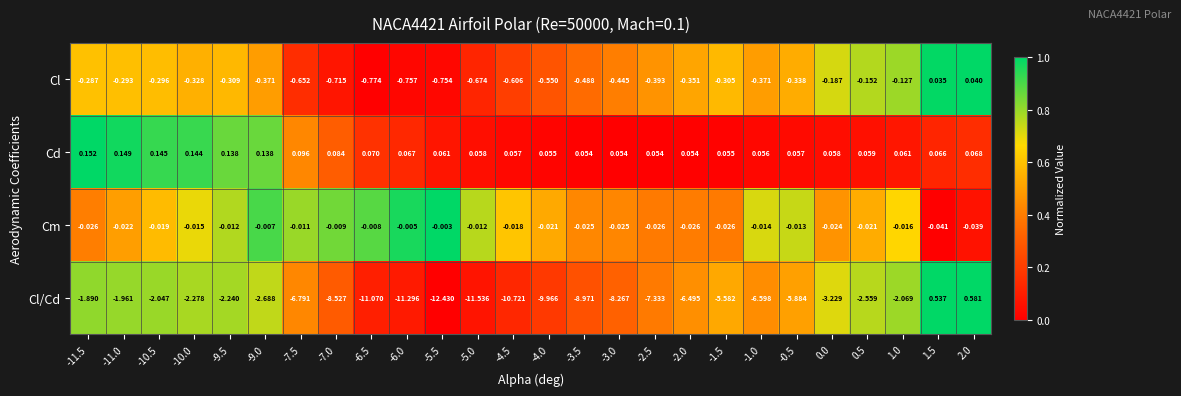

Which series has the largest total across all categories?

Cd